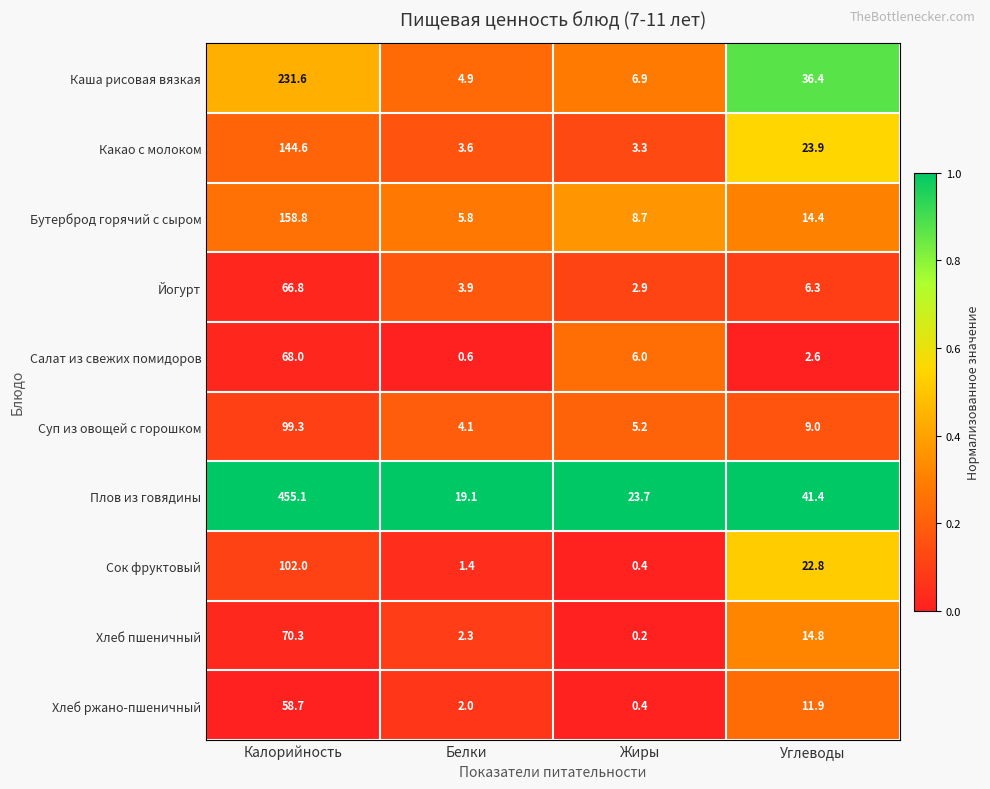

Which series changed the most between Белки and Углеводы?

Каша рисовая вязкая